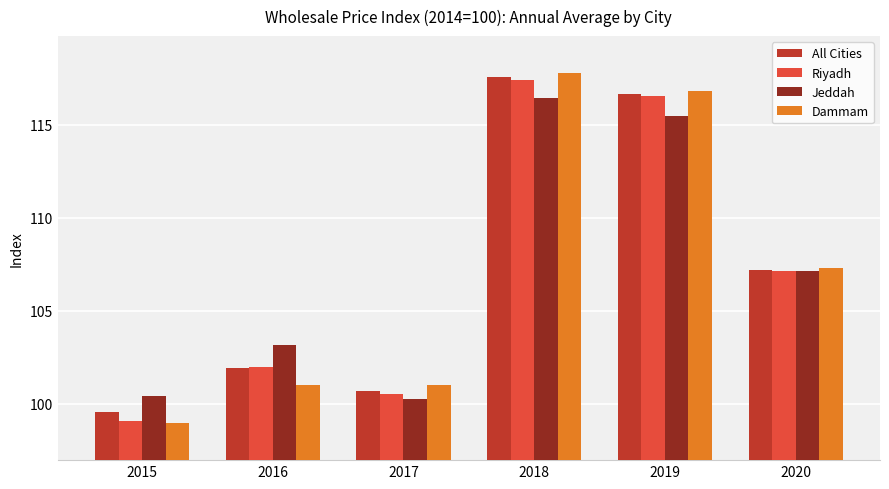

At how many categories does at least one series exceed 102?

4